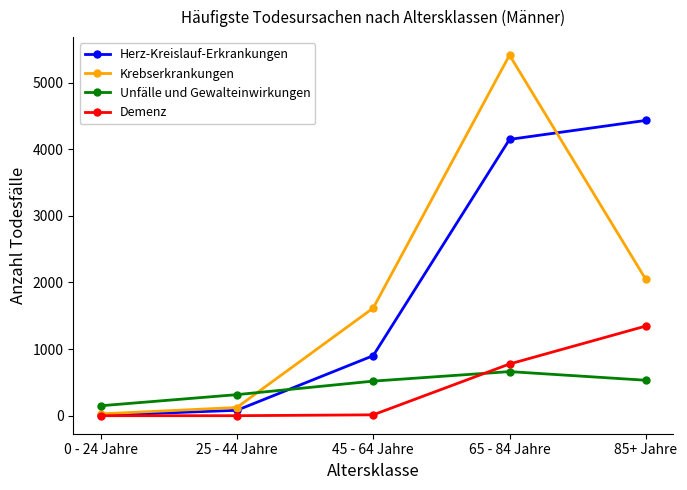

The value of Krebserkrankungen at 65 - 84 Jahre is 5413. True or false?

True